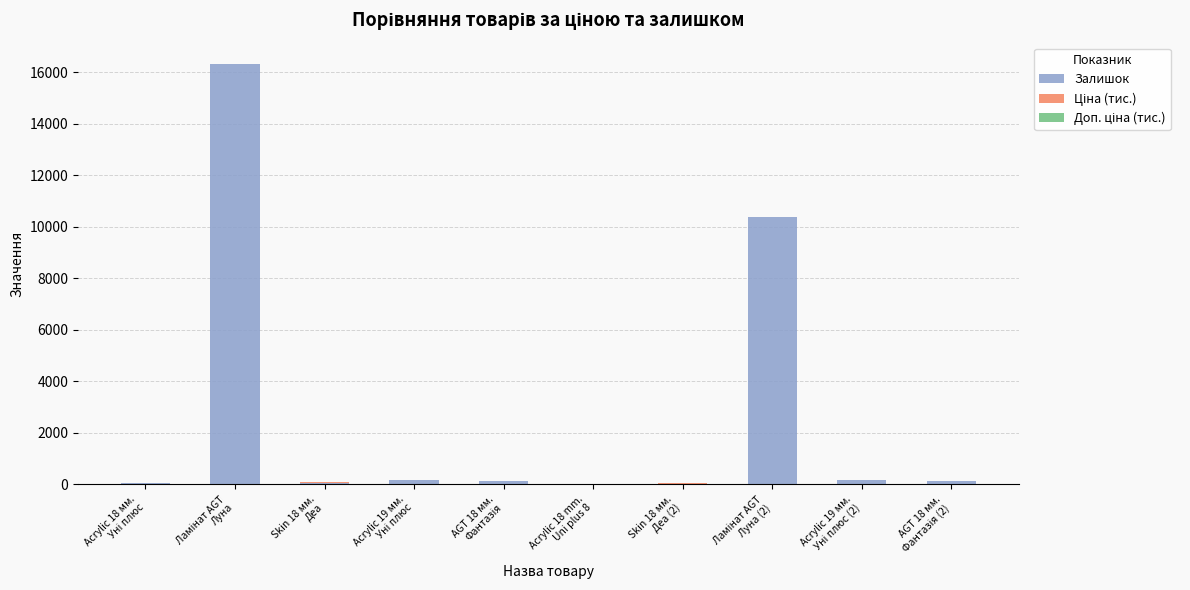

At which label does Залишок first exceed 132?

Ламінат AGT
Луна